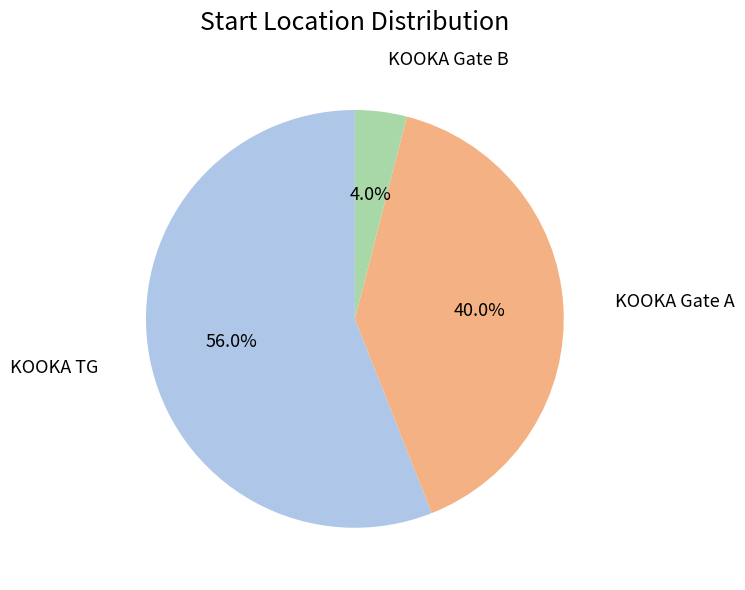

Is there a majority slice in this chart?

Yes